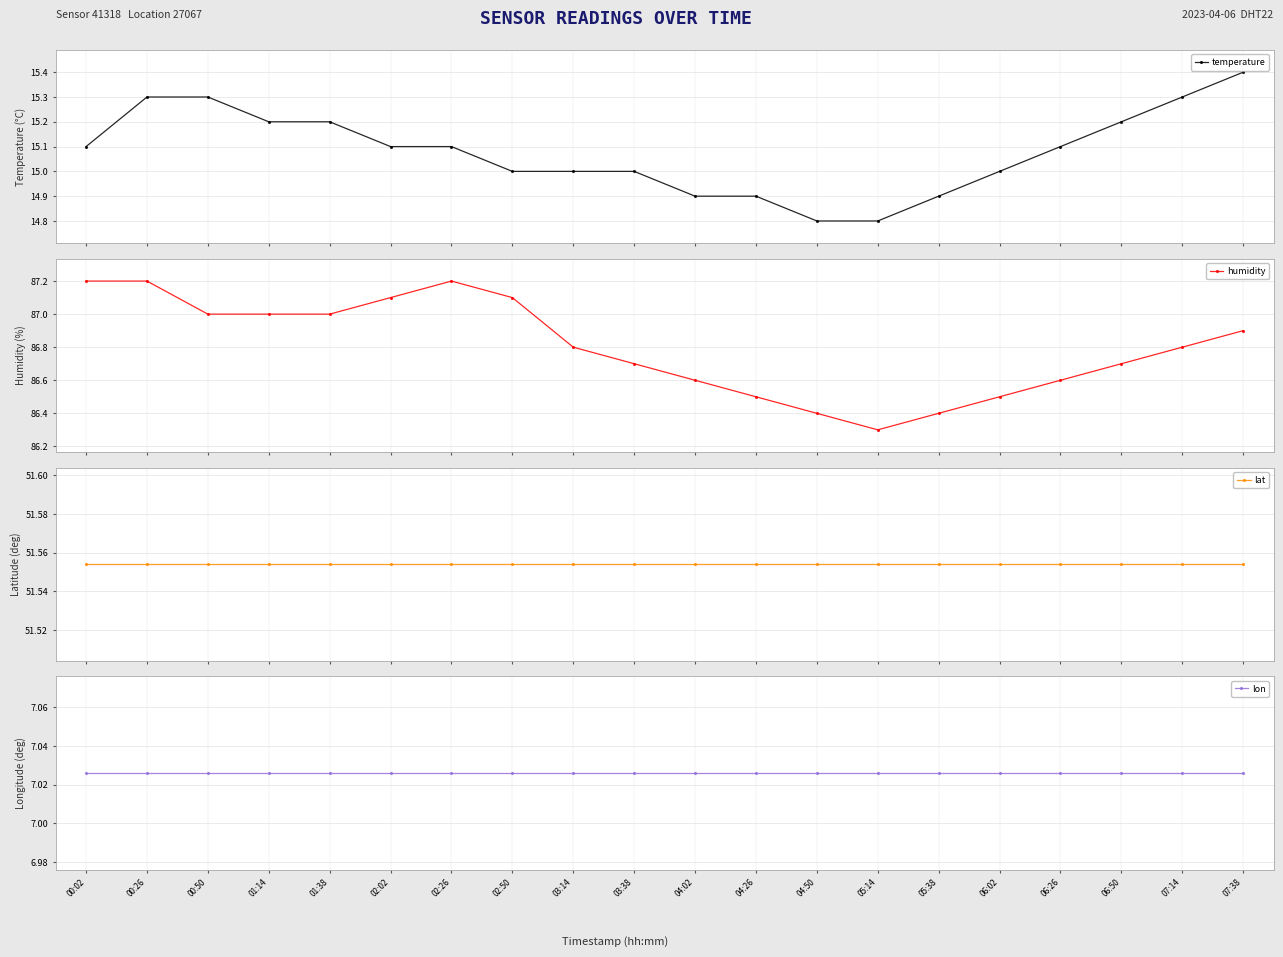

What is the label of the 8th point from the left?

02:50